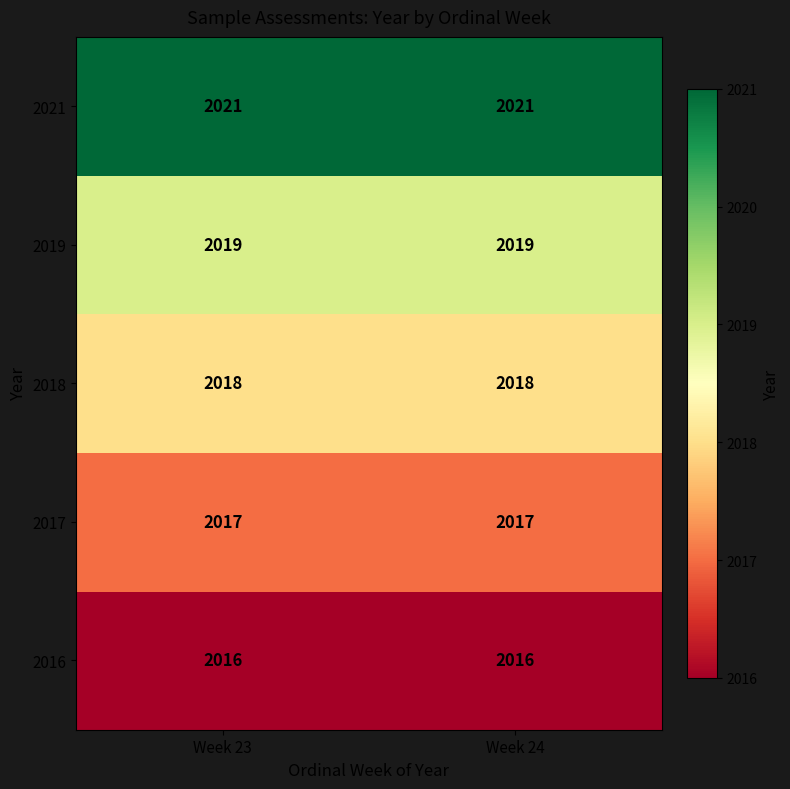

List the series in order of their peak value, highest first.

2021, 2019, 2018, 2017, 2016